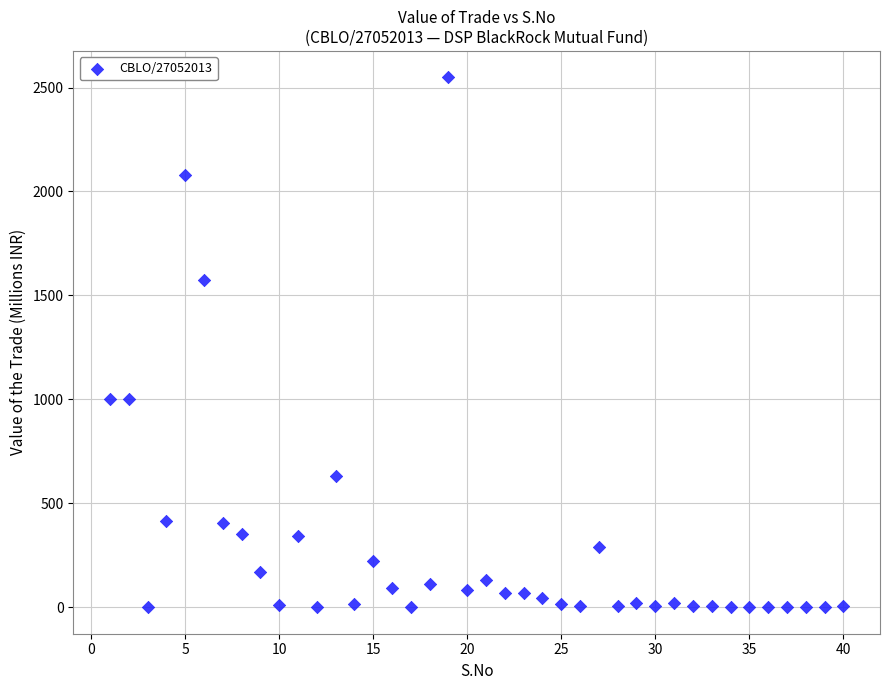

What is the range of X values (max minus min)?

39.0